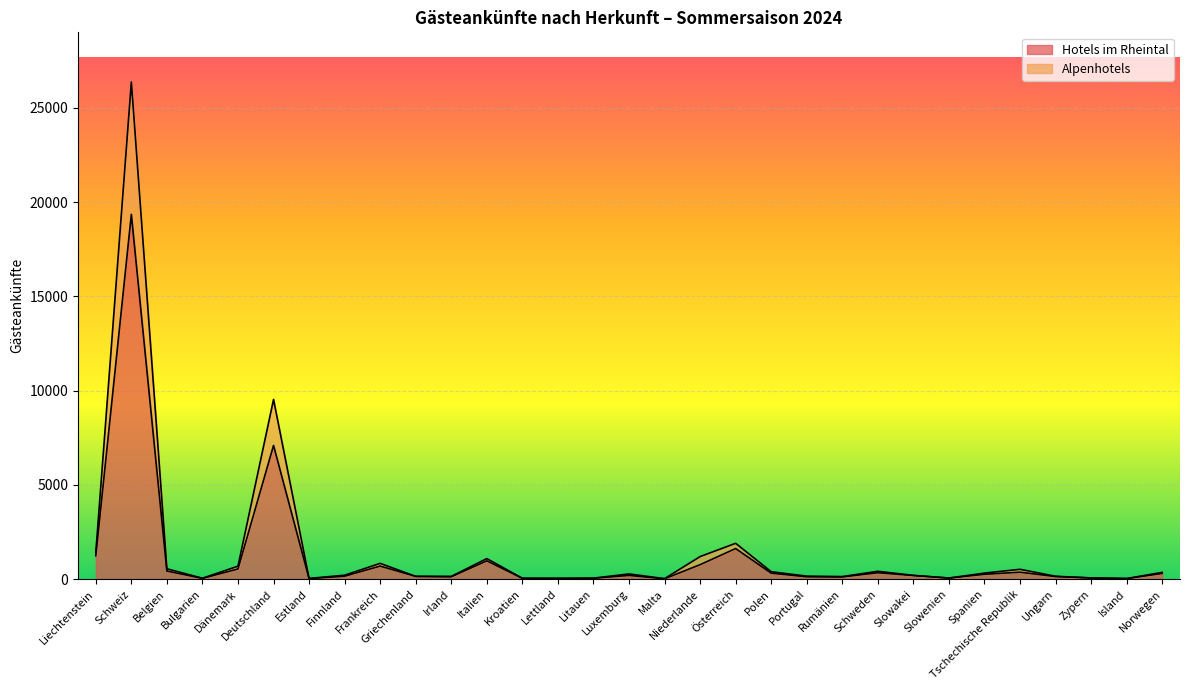

True or false: Alpenhotels has a value of 137 at Rumänien.

True